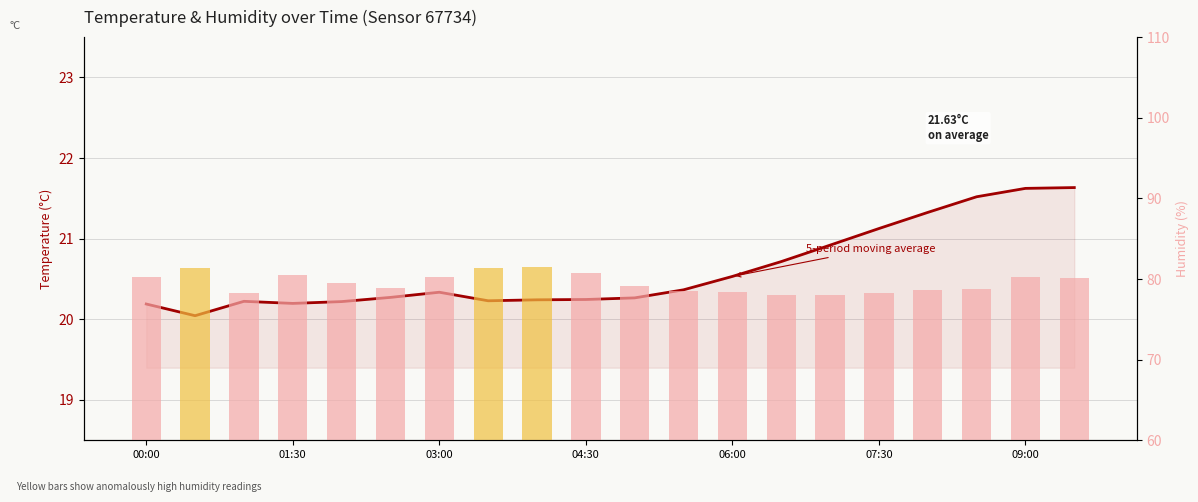

How many distinct data groups are displayed?

2